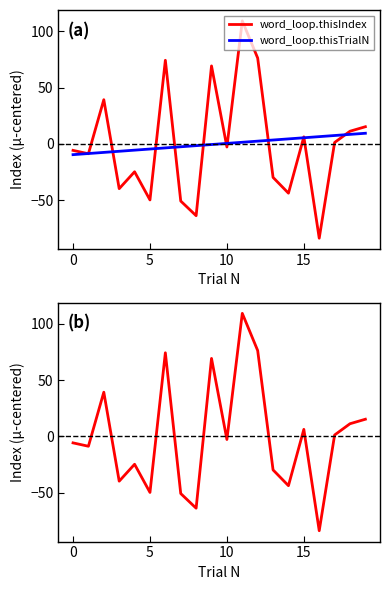

Does the chart display data point markers on the line(s)?

No